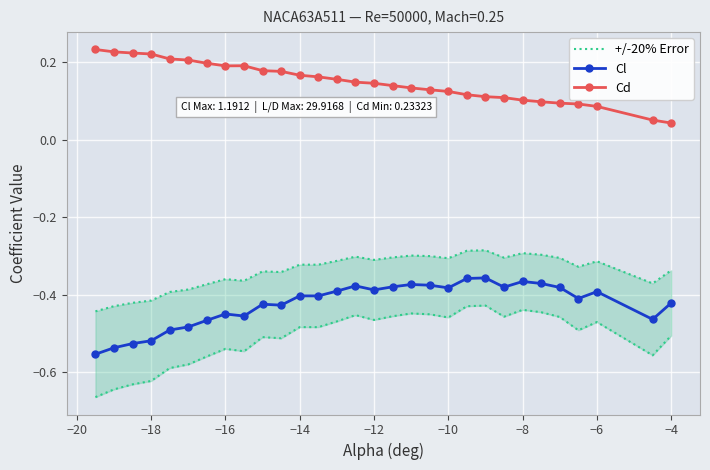

Count the Cd values in the range 0 to 1.

30